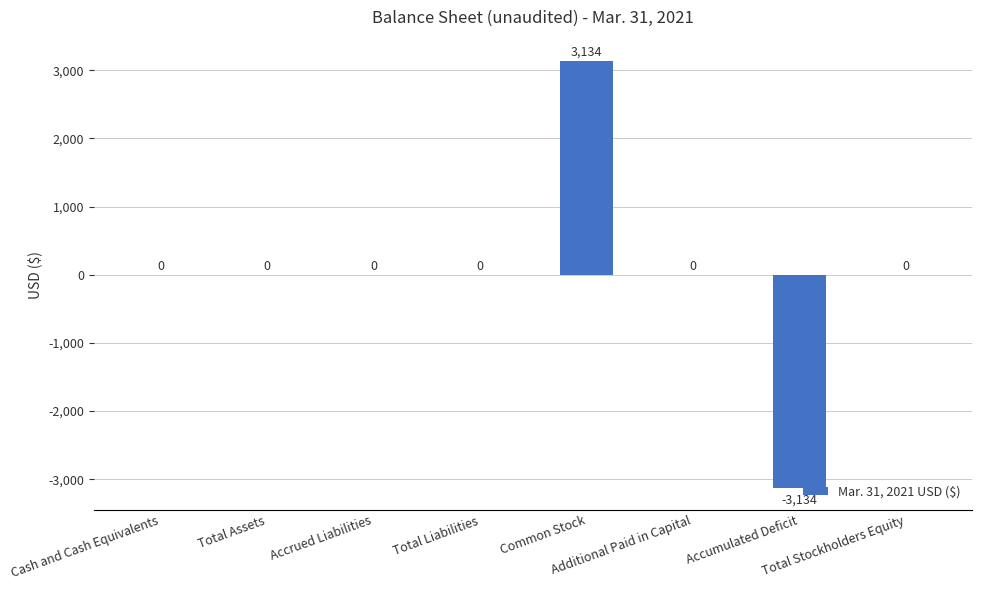

Count the number of categories in the chart.

8